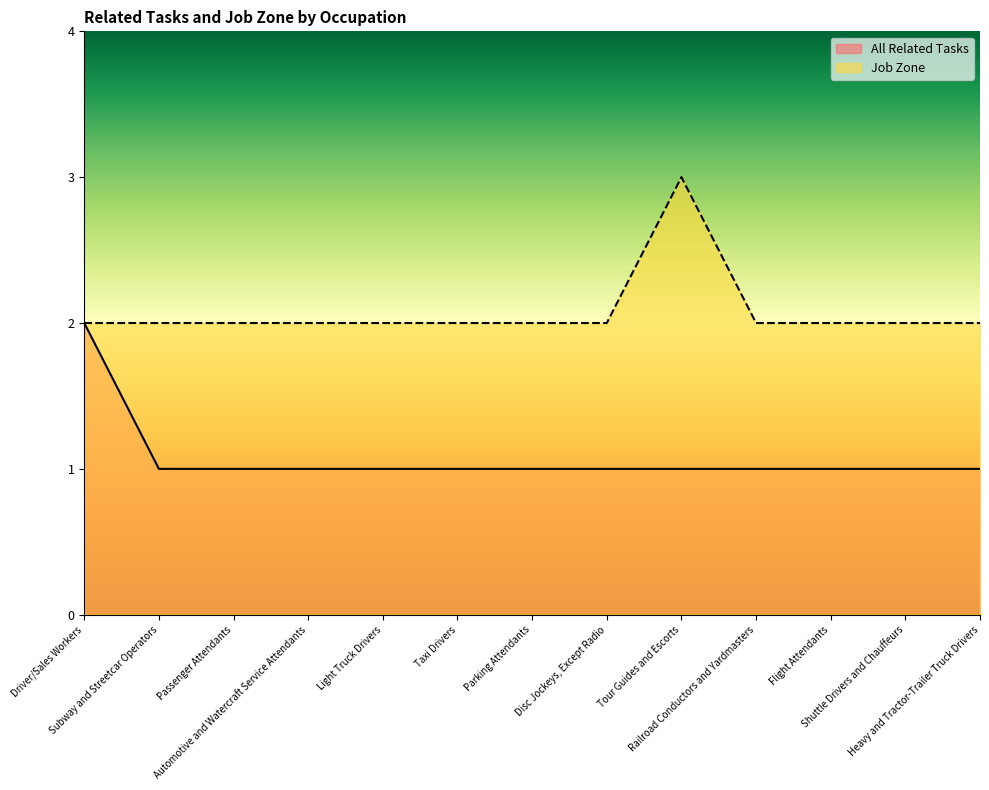

At Taxi Drivers, list the series in order from largest to smallest.

Job Zone, All Related Tasks